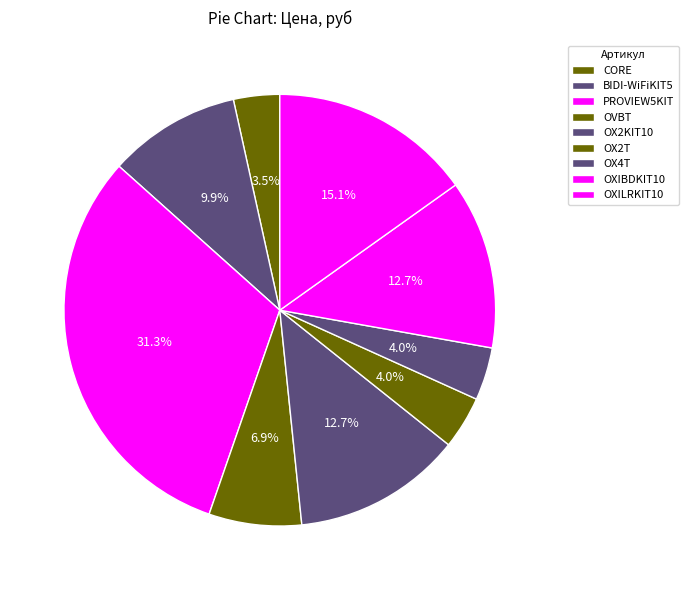

Is OX4T the majority of the pie?

No